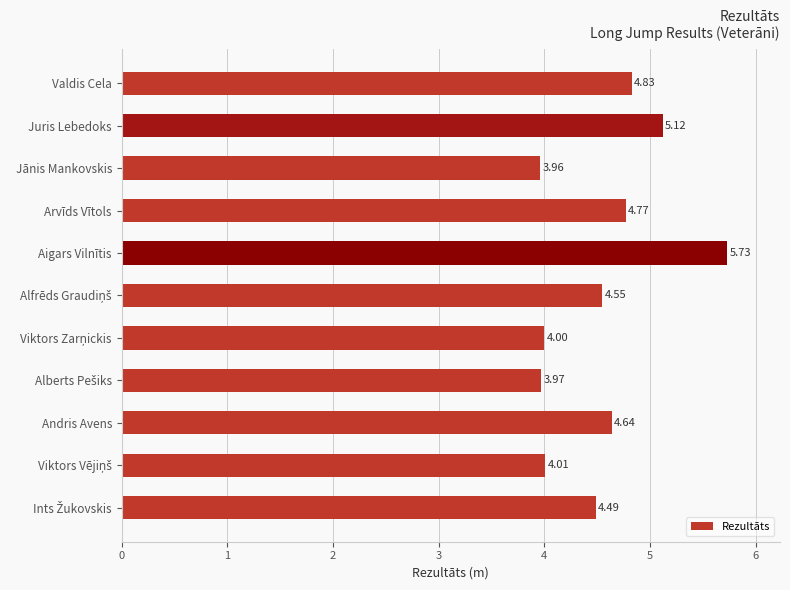

What is the sum of all values?

50.1